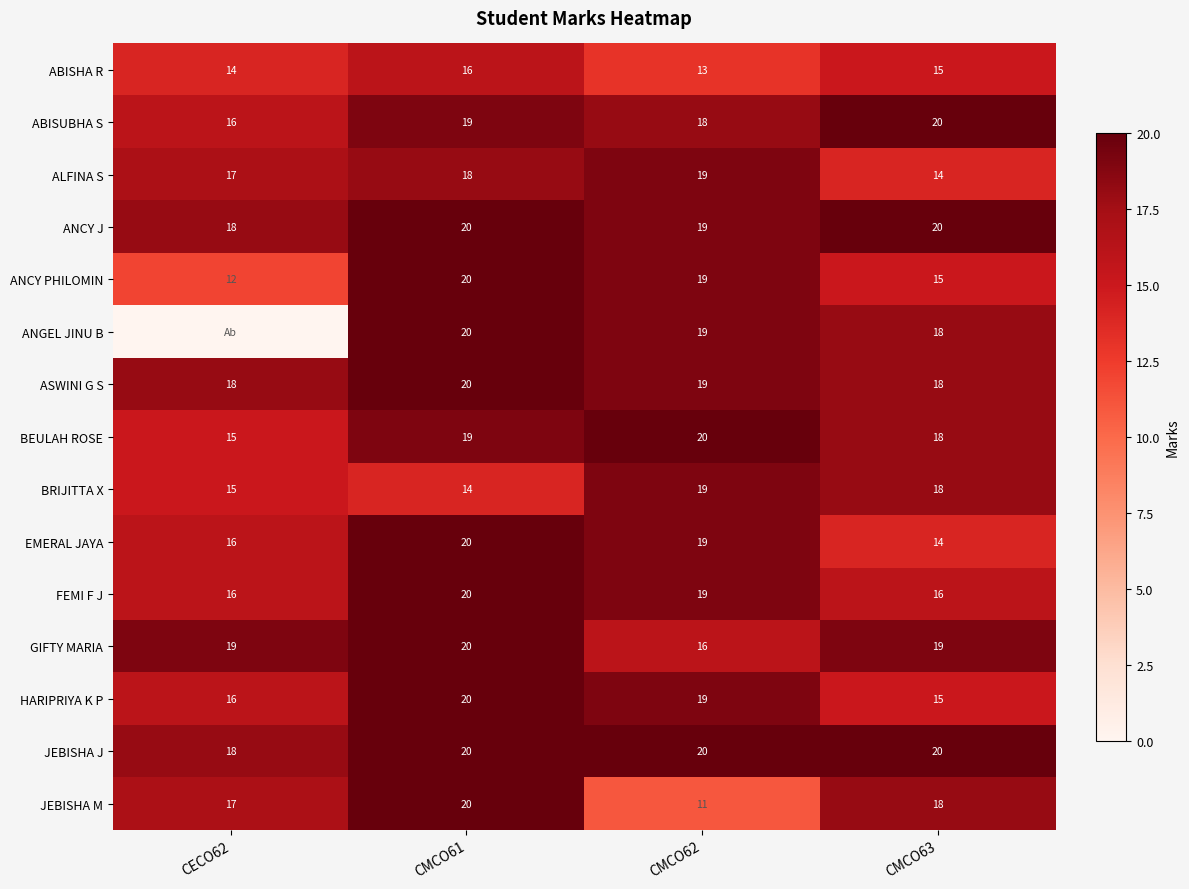

Is the value of EMERAL JAYA at CECO62 greater than the value of FEMI F J at CMCO62?

No